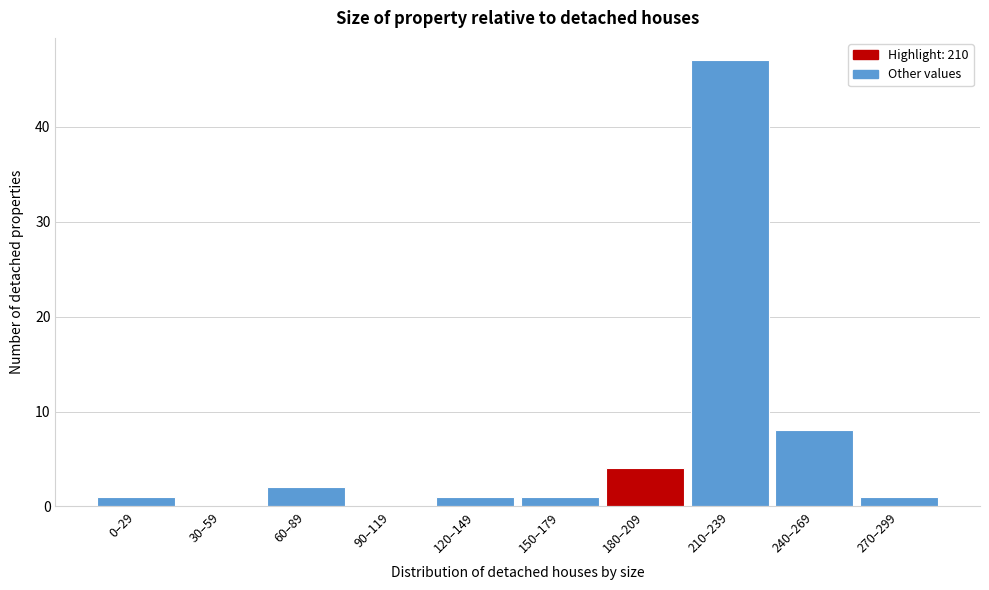

Reading left to right, transcribe all the data shown in this chart.

0–29=1	30–59=0	60–89=2	90–119=0	120–149=1	150–179=1	180–209=4	210–239=47	240–269=8	270–299=1